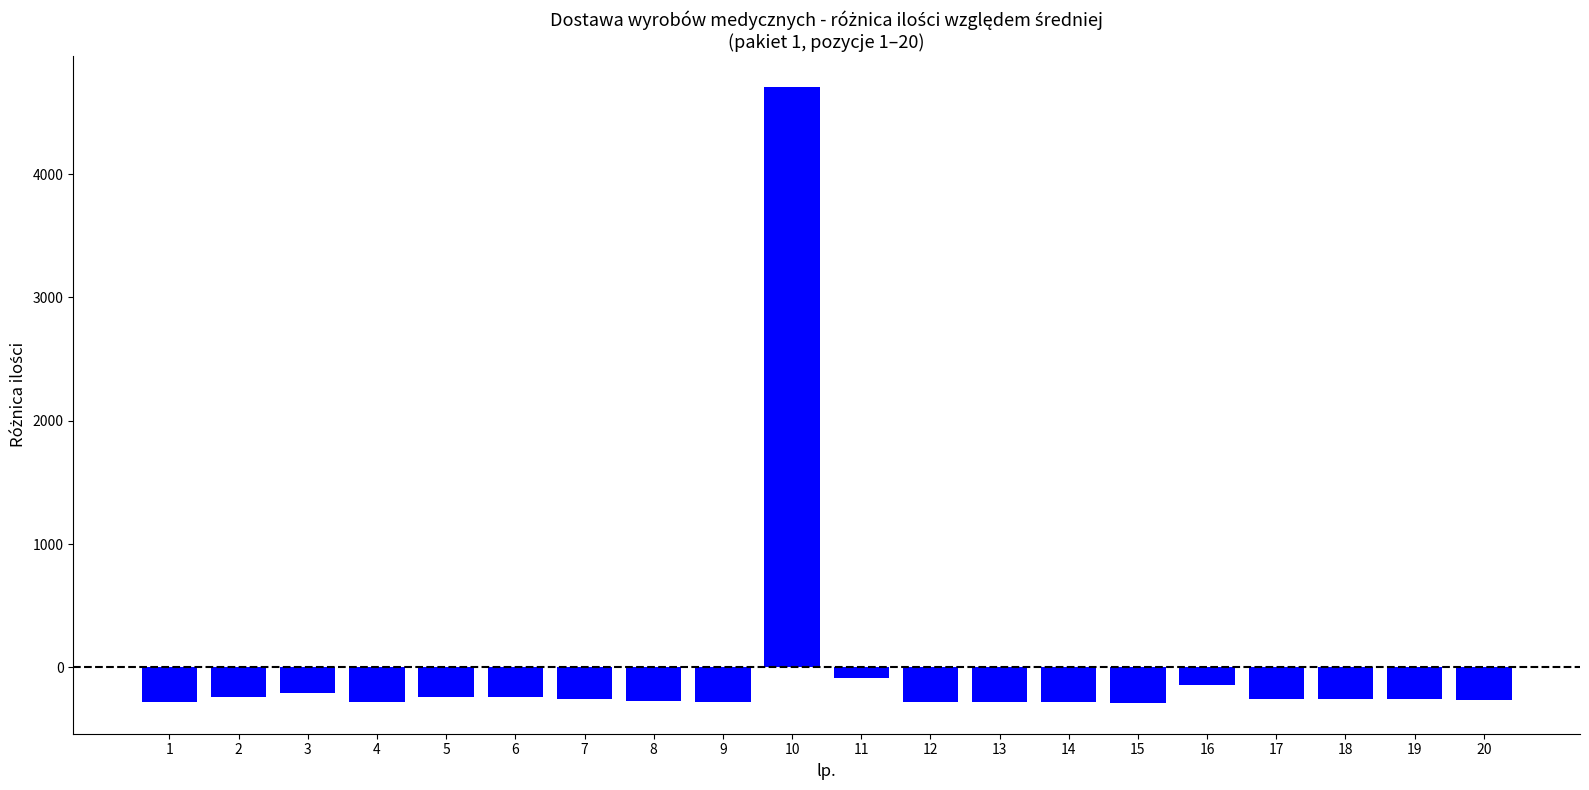

What is the sum of the values at 18 and 11?

-350.7